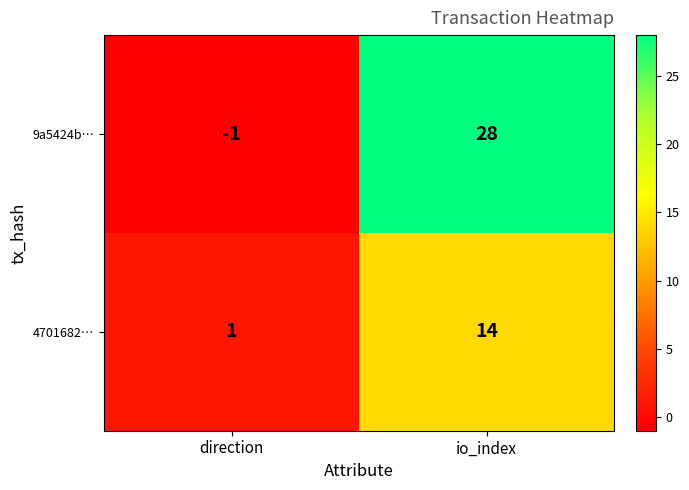

True or false: 4701682… has a value of 23 at io_index.

False